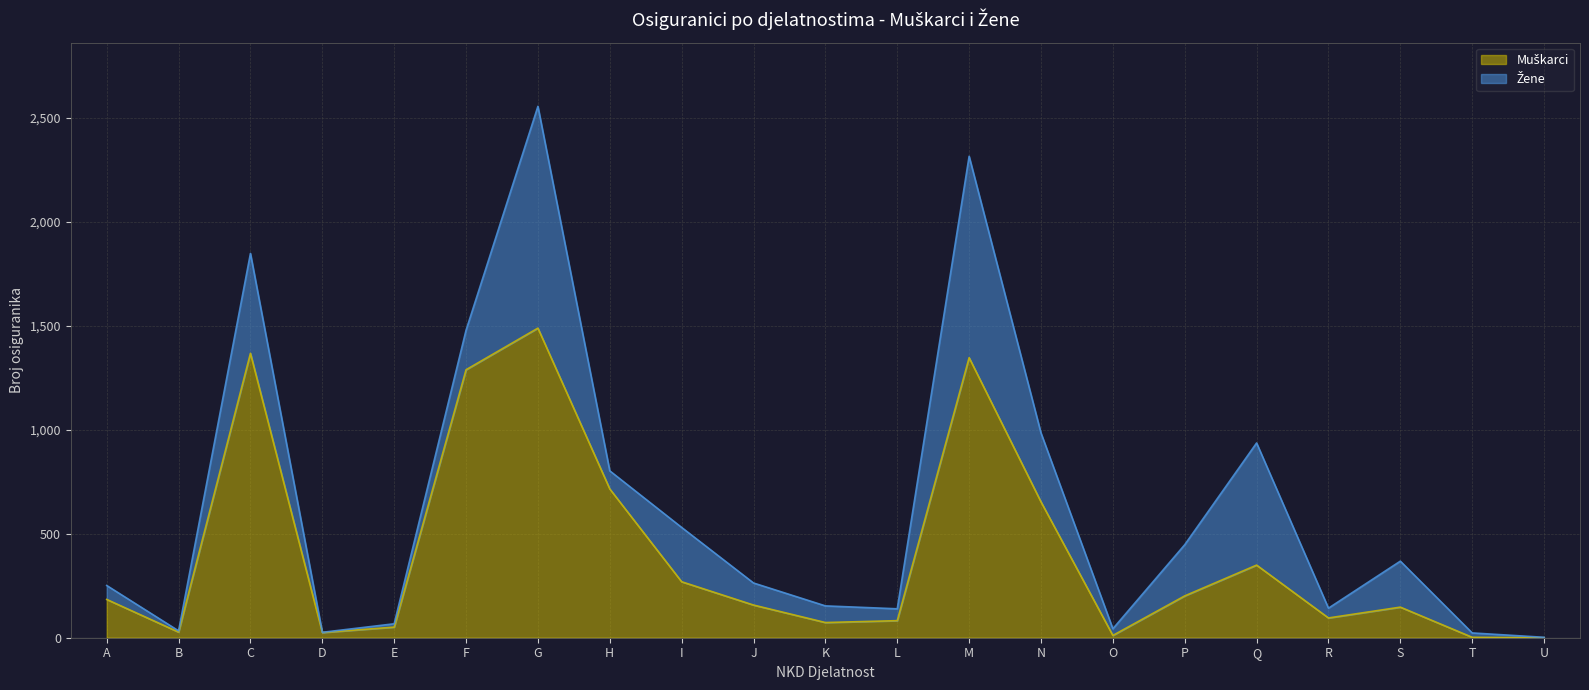

Approximately how many times larger is the value at H compared to T?

357.5